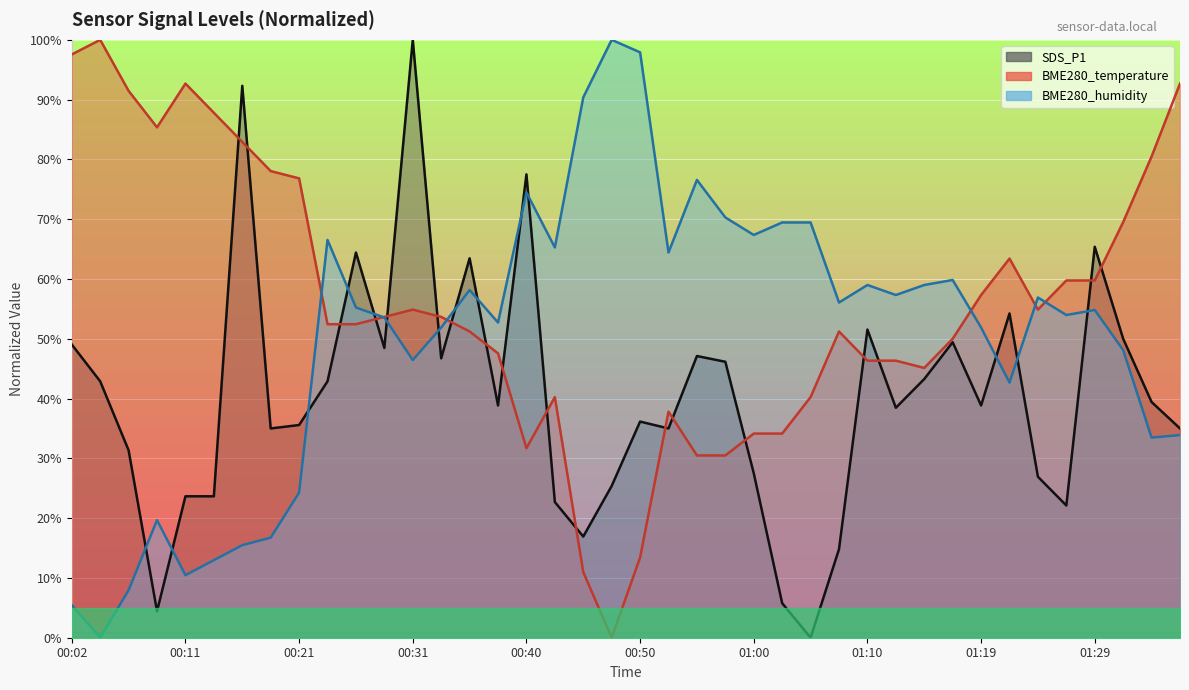

Read the BME280_temperature value at 00:28.

53.7